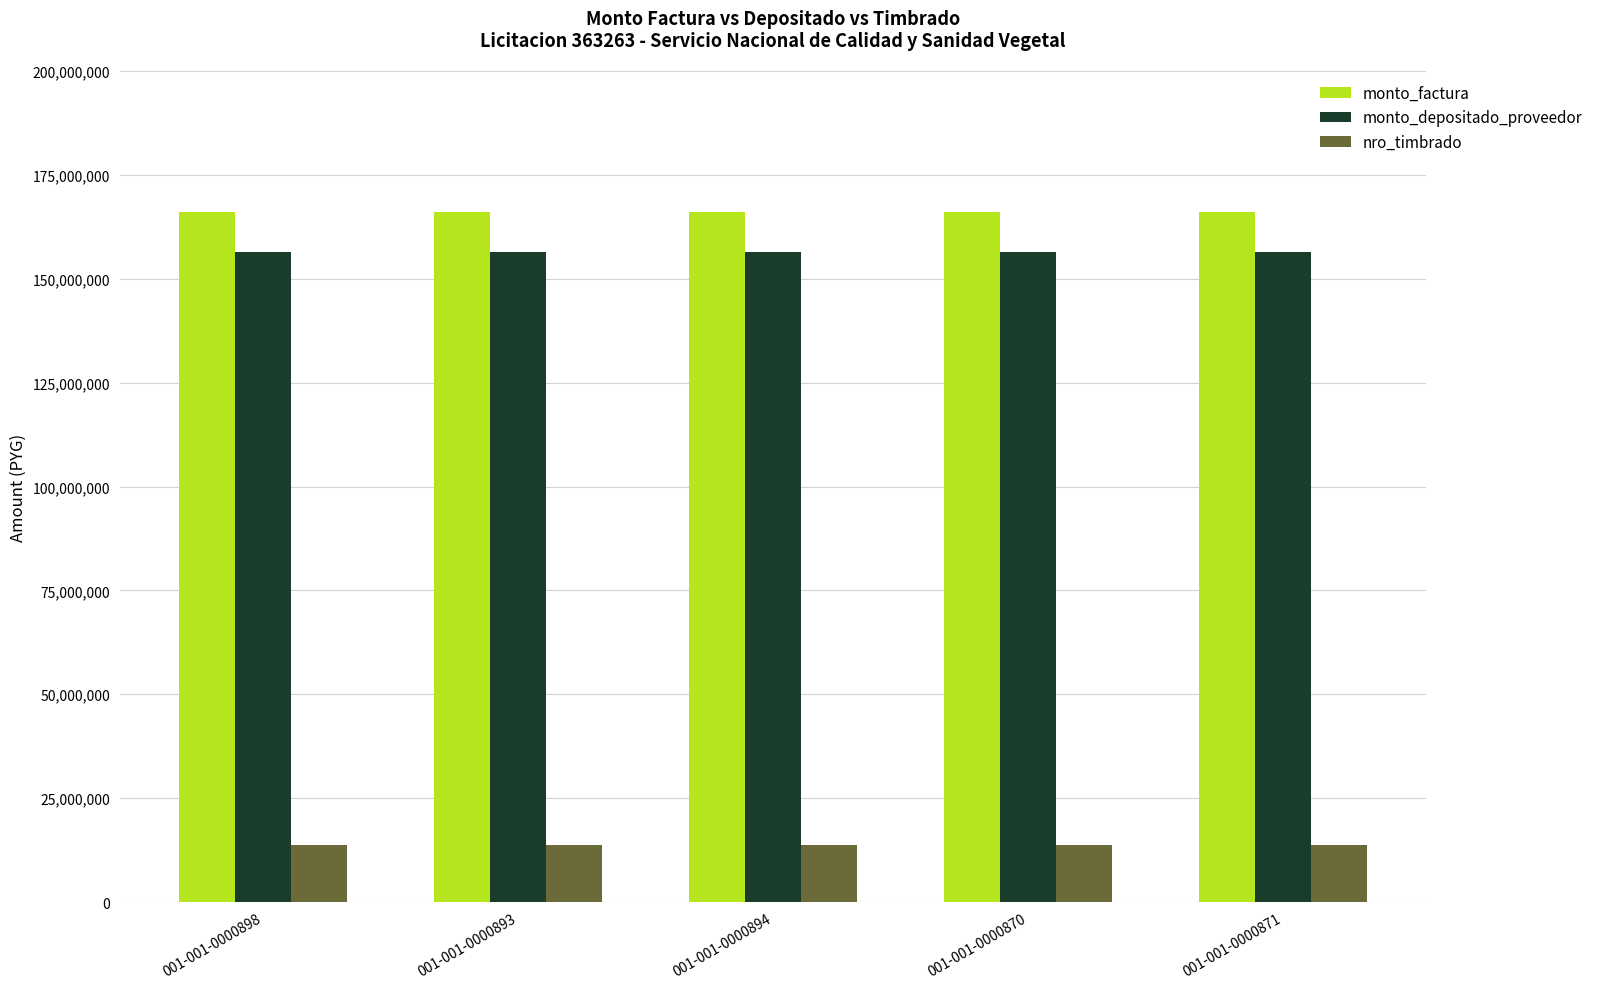

List the series in order of their peak value, lowest first.

nro_timbrado, monto_depositado_proveedor, monto_factura